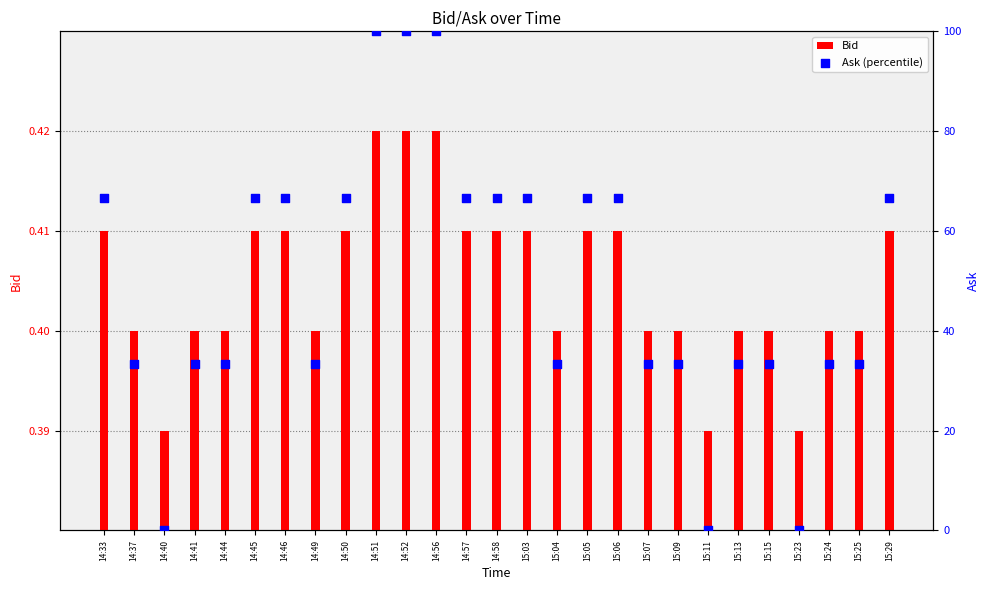

What is the total value across all series at 15:06?

67.1